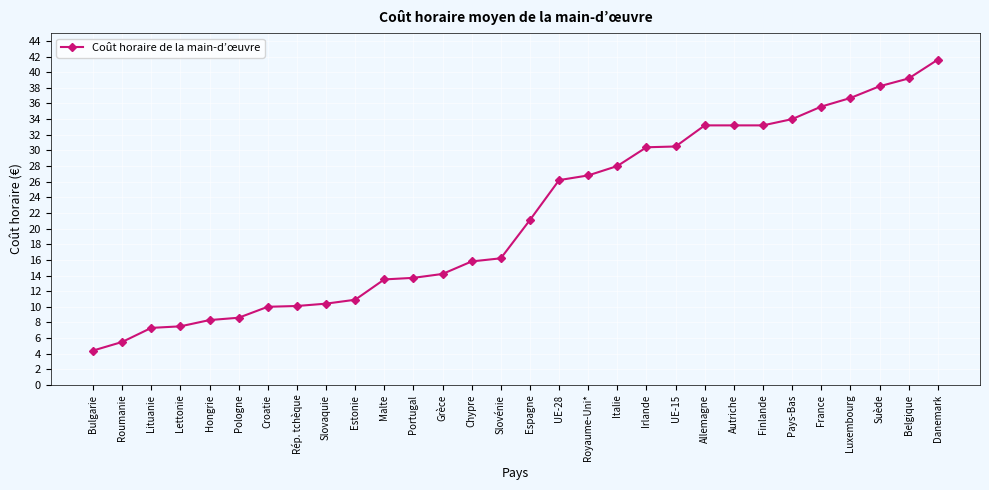

How many categories are shown in the chart?

30